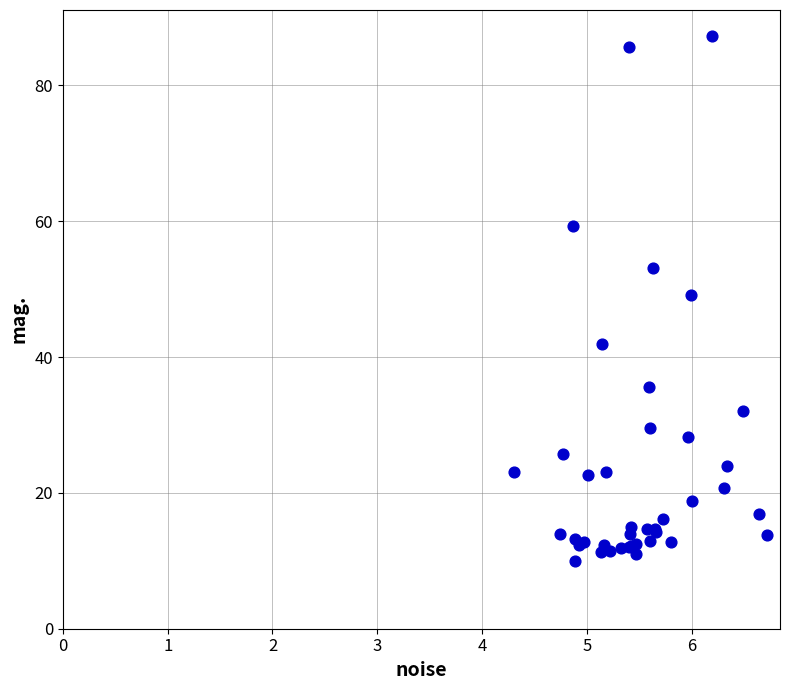

What Y value in the scatter plot is closest to 48?

49.2